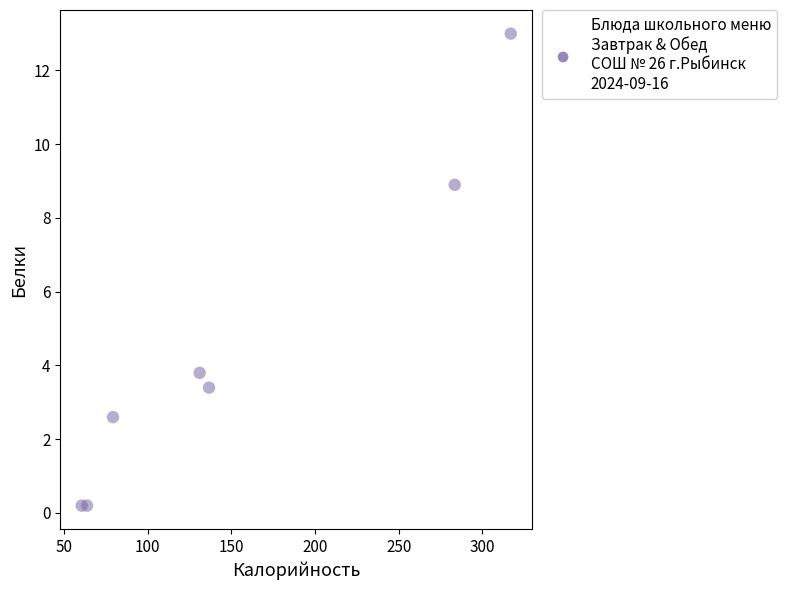

What Y value in the scatter plot is closest to 6?

3.8